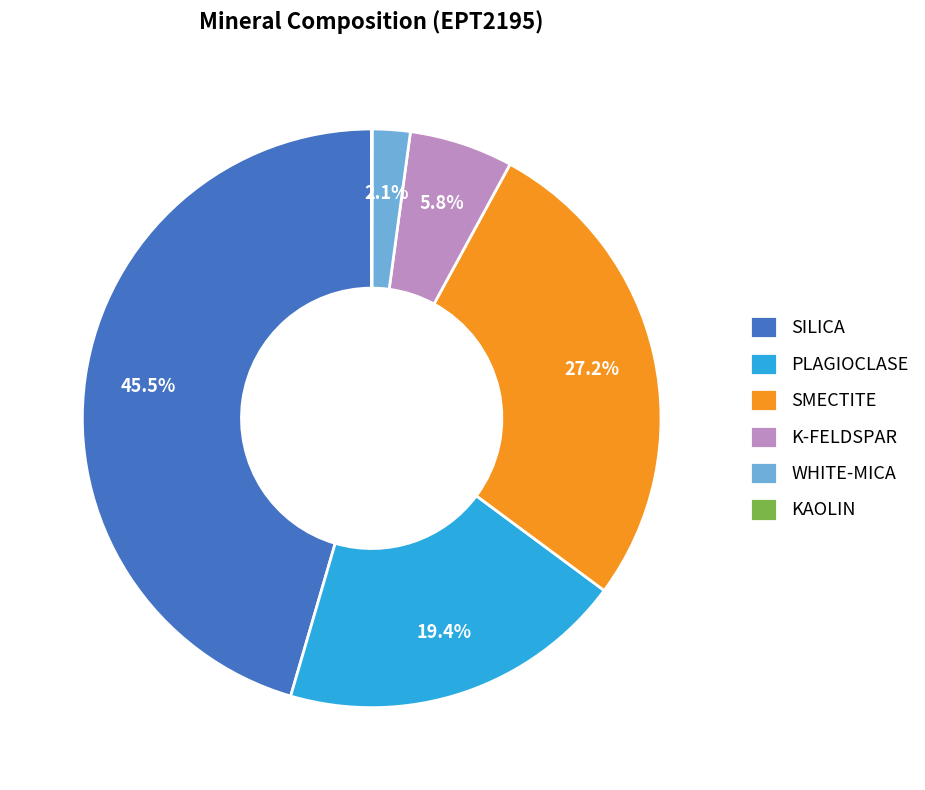

Combined, do K-FELDSPAR and SMECTITE account for over 50%?

No